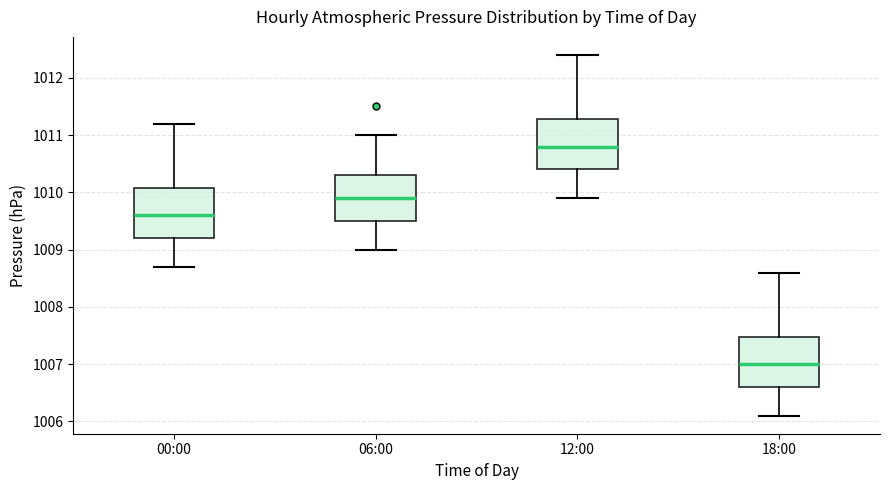

Which box has the highest median line?

12:00